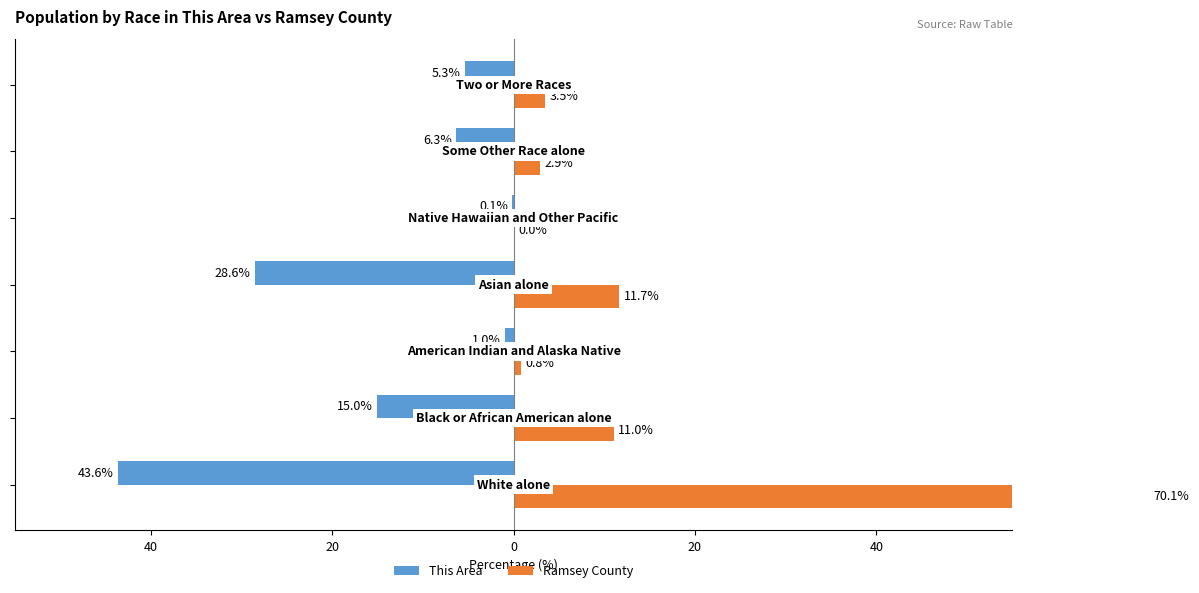

Reading right to left, list all the values displayed in this chart.

This Area: 60=-5.3	40=-6.3	20=-0.1	0=-28.6	20=-1.0	40=-15.0	60=-43.6
Ramsey County: 60=3.5	40=2.9	20=0.0	0=11.7	20=0.8	40=11.0	60=70.1